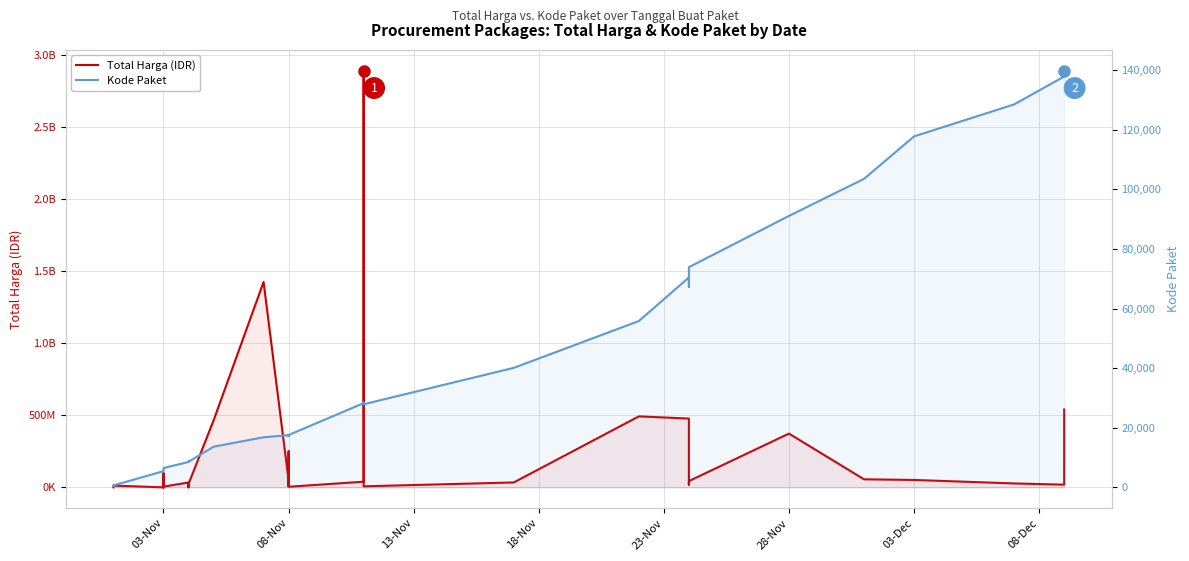

True or false: Total Harga (IDR) and Kode Paket intersect in this chart.

False